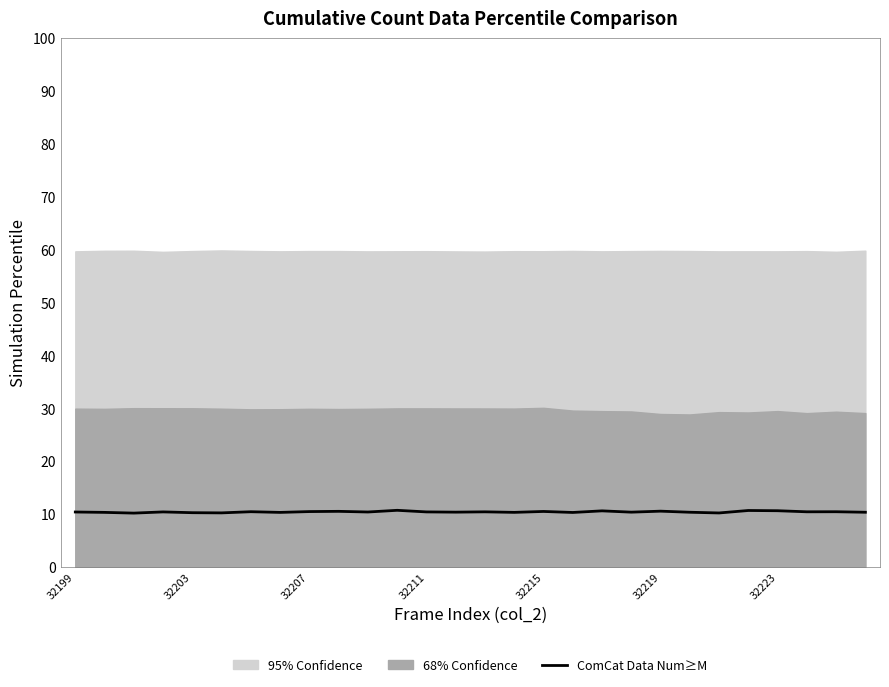

Reading left to right, transcribe all the data shown in this chart.

10.4	10.3	10.2	10.4	10.3	10.2	10.4	10.3	10.5	10.5	10.4	10.7	10.4	10.4	10.4	10.3	10.5	10.3	10.6	10.4	10.5	10.3	10.2	10.7	10.6	10.4	10.4	10.3